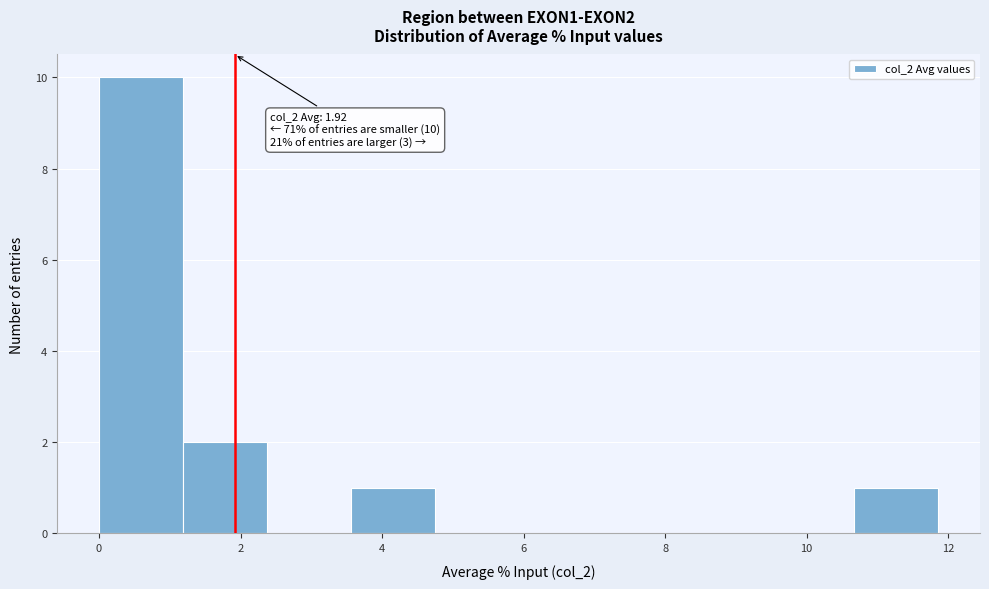

Which range on the x-axis has the tallest bar?

0.0 to 1.2